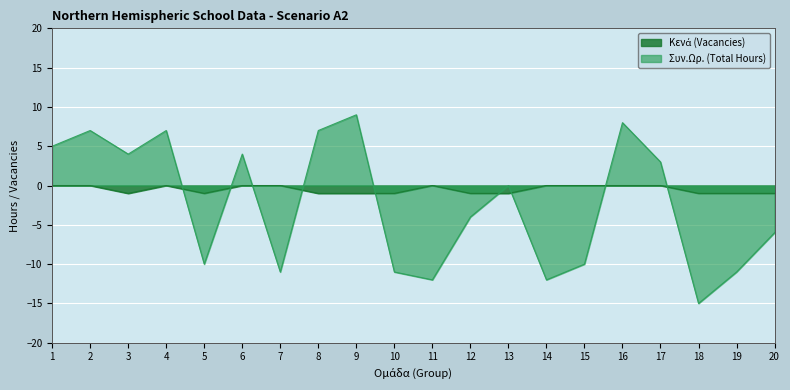

How many values in the Συν.Ωρ. (Total Hours) series exceed 0?

9